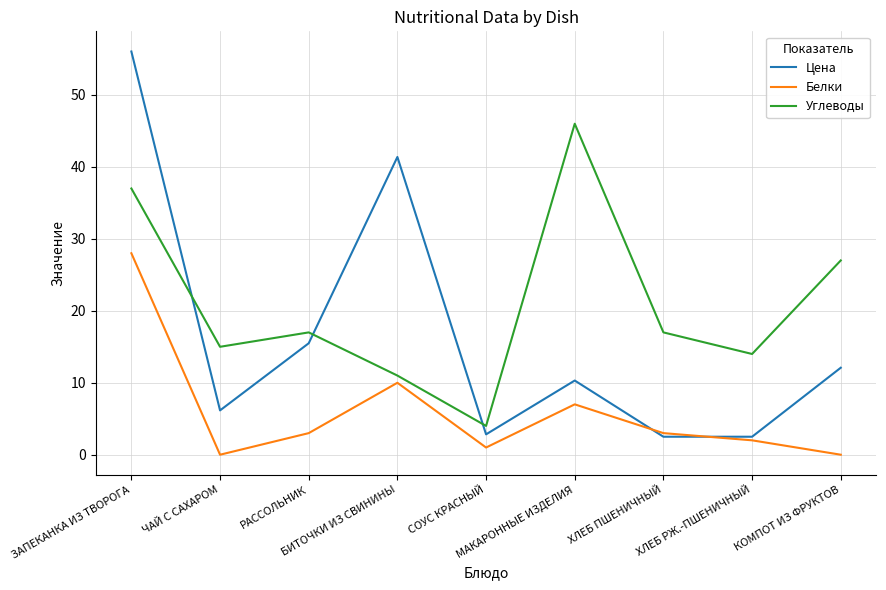

At which category is the sum across all series the highest?

ЗАПЕКАНКА ИЗ ТВОРОГА